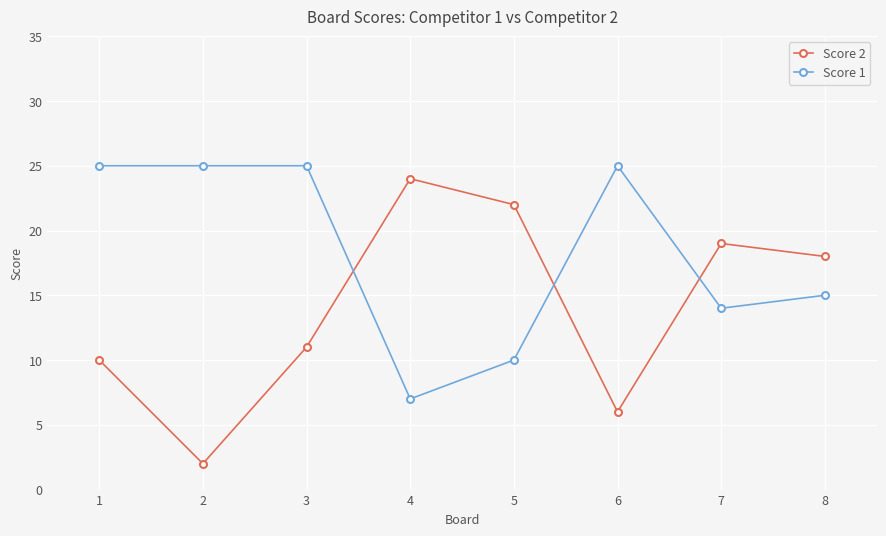

List the series in order of their peak value, highest first.

Score 1, Score 2